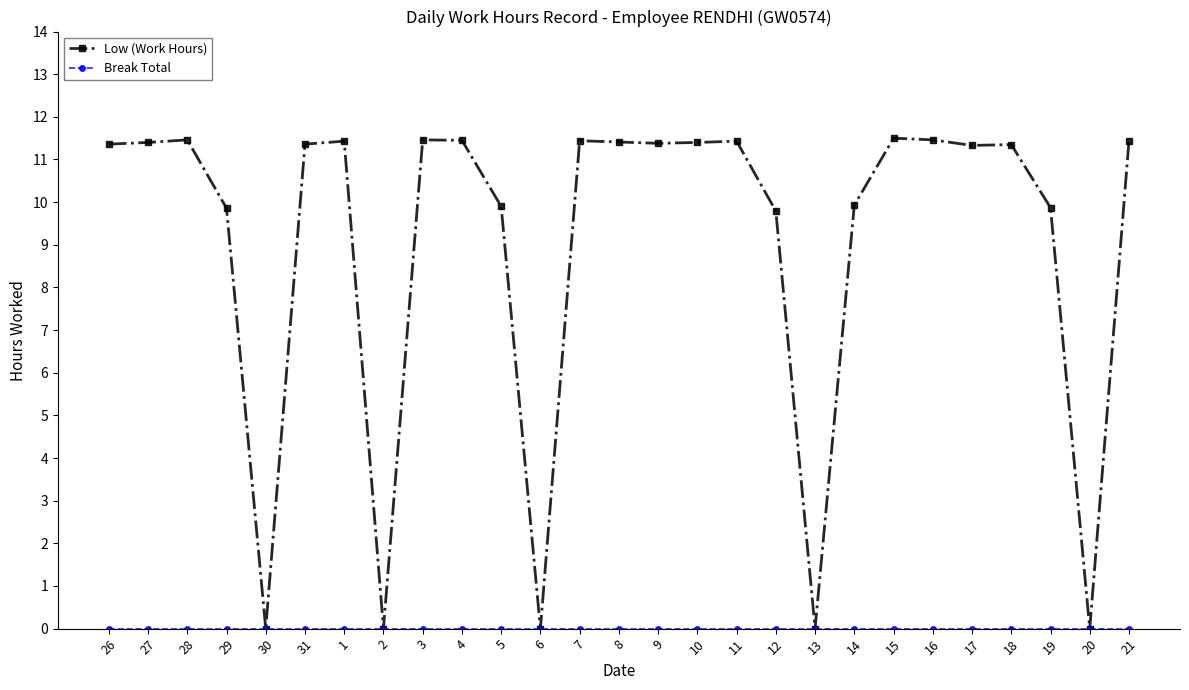

What is the spread (max minus min) of values at 9?

11.4